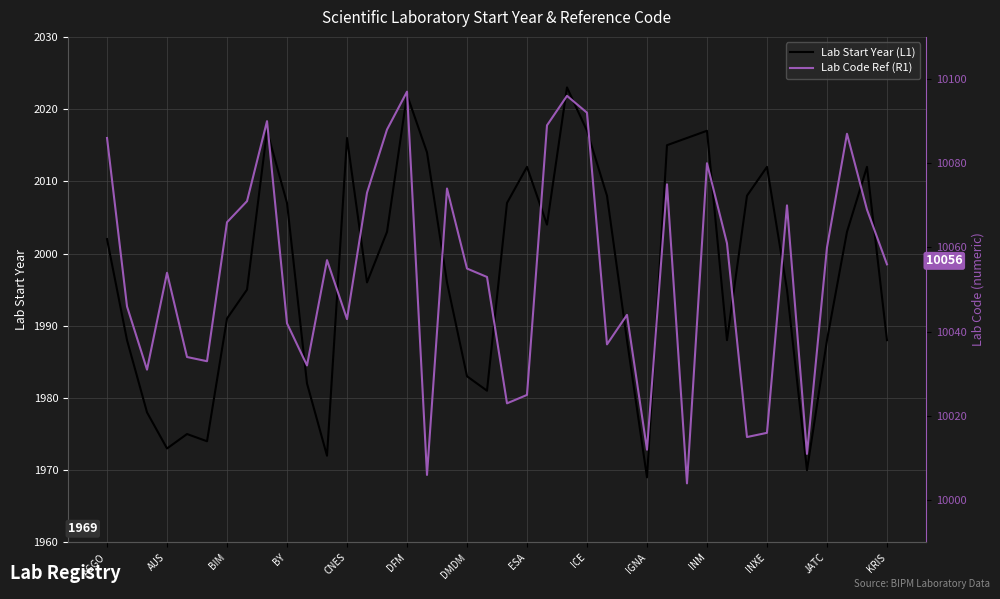

Is it true that Lab Start Year (L1) equals 2667 at 22?

False